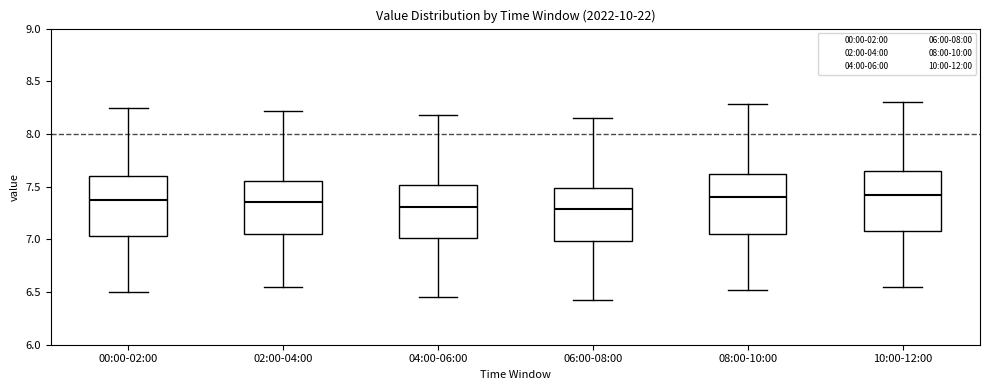

Reading left to right, transcribe this box plot: for each box, give where its median line is, the range the box spans, and where its two whiskers end, as read against the y-axis. The values are not printed on the chart, so give them approximately, as read against the axis.

00:00-02:00: median 7.40, box 7.05 to 7.60, whiskers 6.50 to 8.25
02:00-04:00: median 7.35, box 7.05 to 7.55, whiskers 6.55 to 8.20
04:00-06:00: median 7.30, box 7.00 to 7.50, whiskers 6.45 to 8.20
06:00-08:00: median 7.30, box 7.00 to 7.50, whiskers 6.40 to 8.15
08:00-10:00: median 7.40, box 7.05 to 7.60, whiskers 6.50 to 8.30
10:00-12:00: median 7.40, box 7.10 to 7.65, whiskers 6.55 to 8.30